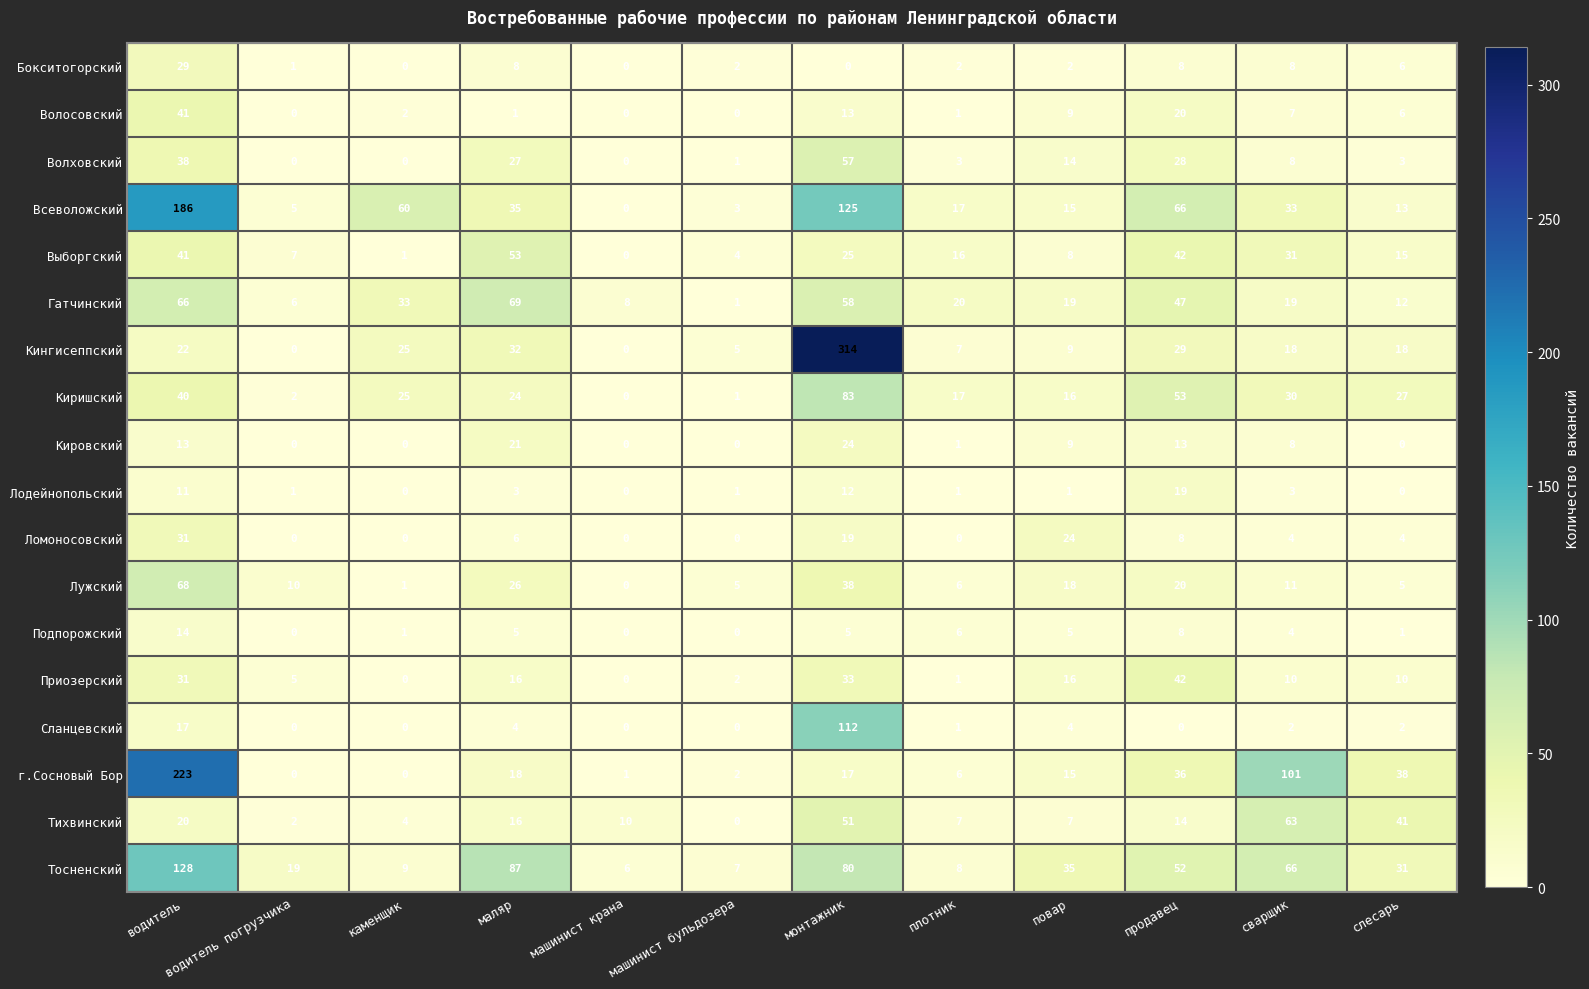

What is the difference between the maximum and minimum values in the Ломоносовский series?

31